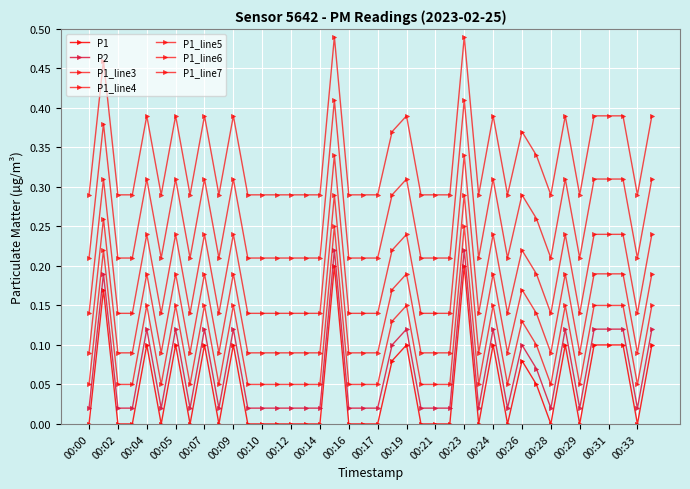

True or false: P2 and P1 intersect in this chart.

False